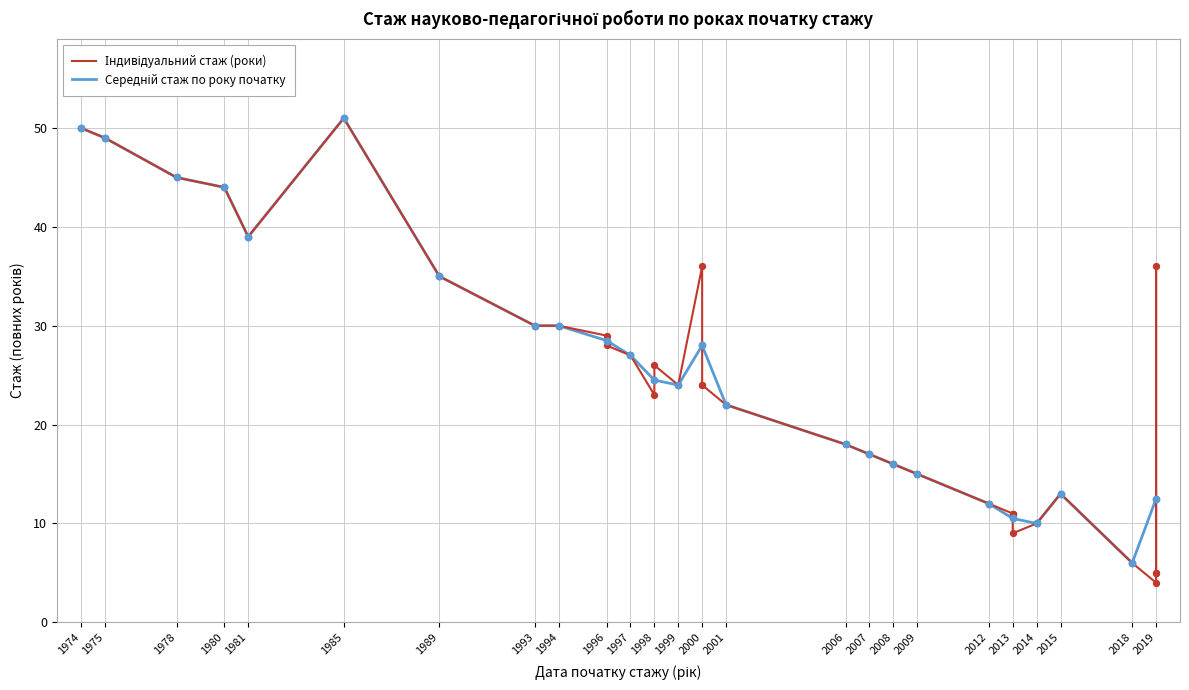

Approximately how many times larger is the value at 38 compared to 11?

0.8